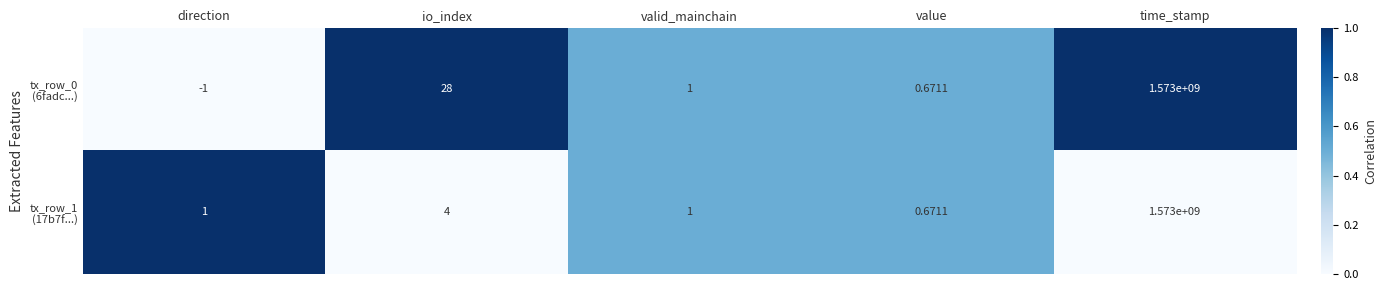

At which category does the chart reach its peak across all series?

time_stamp